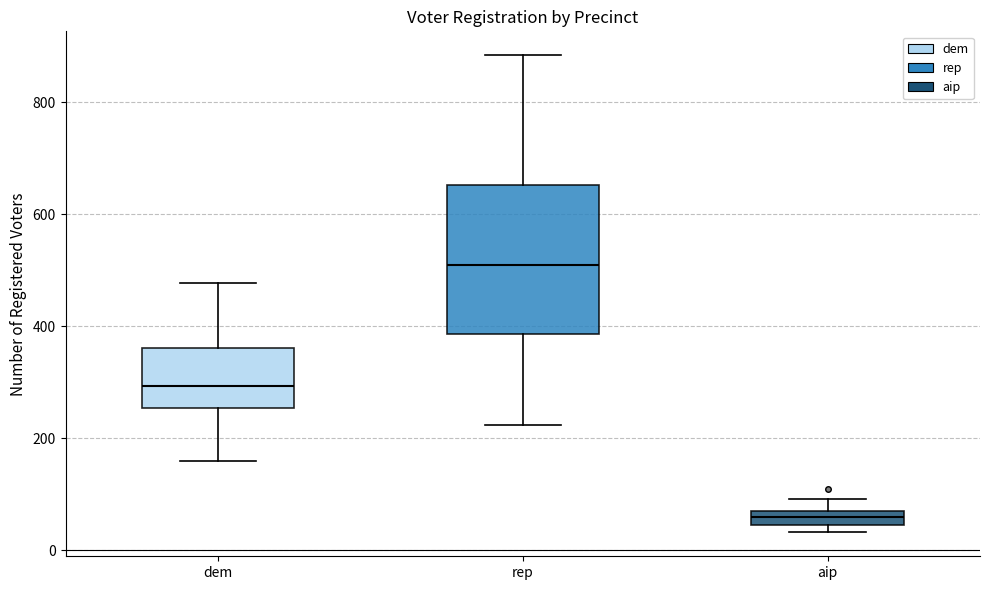

Which box's median line is the highest?

rep